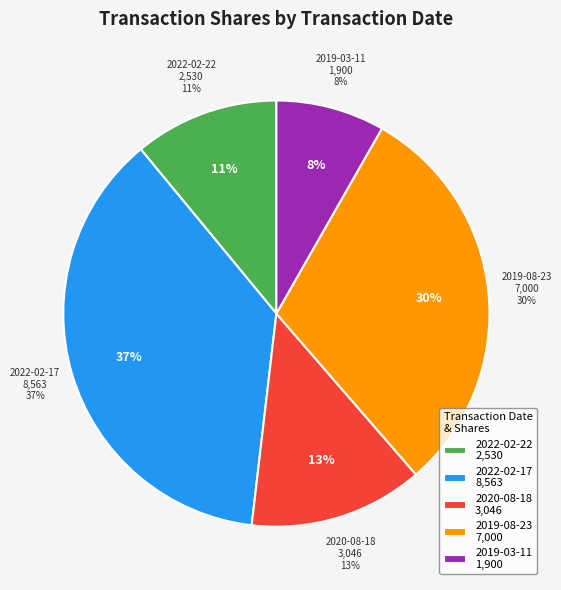

To the nearest percent, what is the difference between the largest and smallest slice percentages?

29%